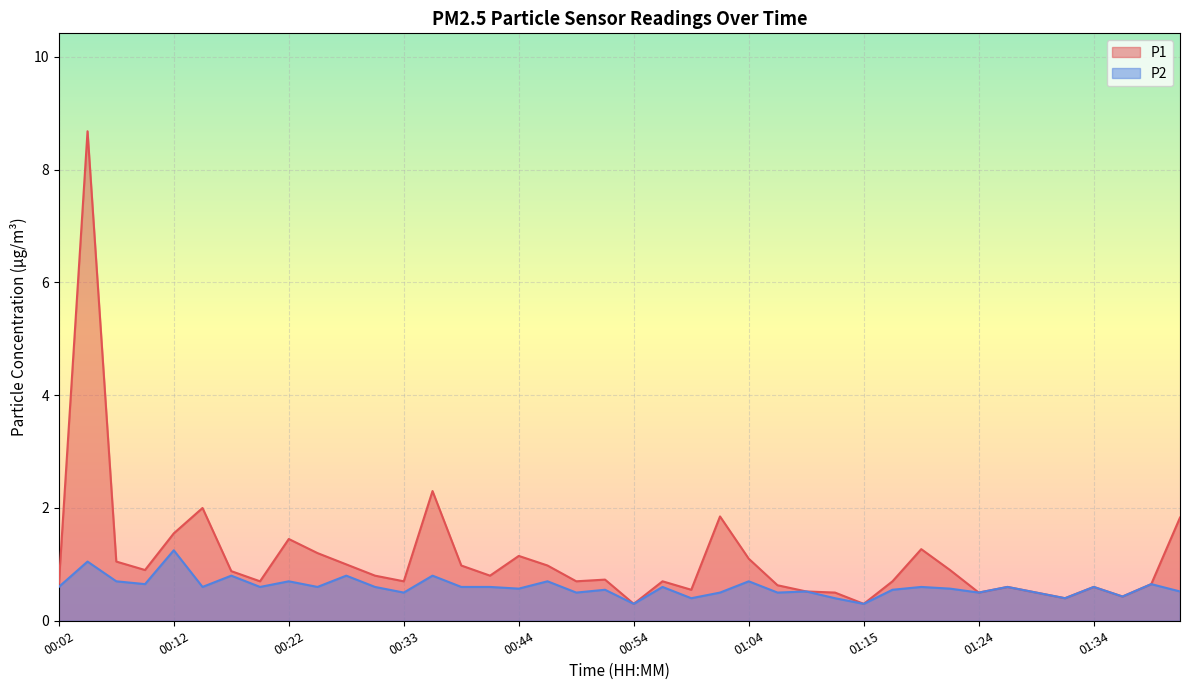

How many categories are shown in the chart?

40